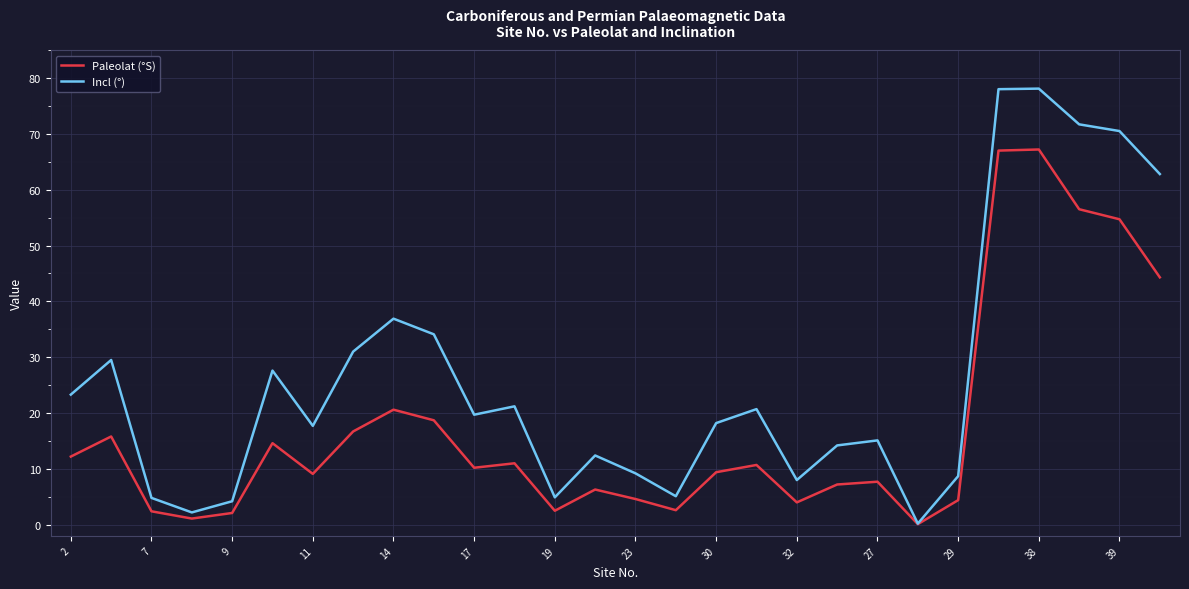

Which series has the largest total across all categories?

Incl (°)